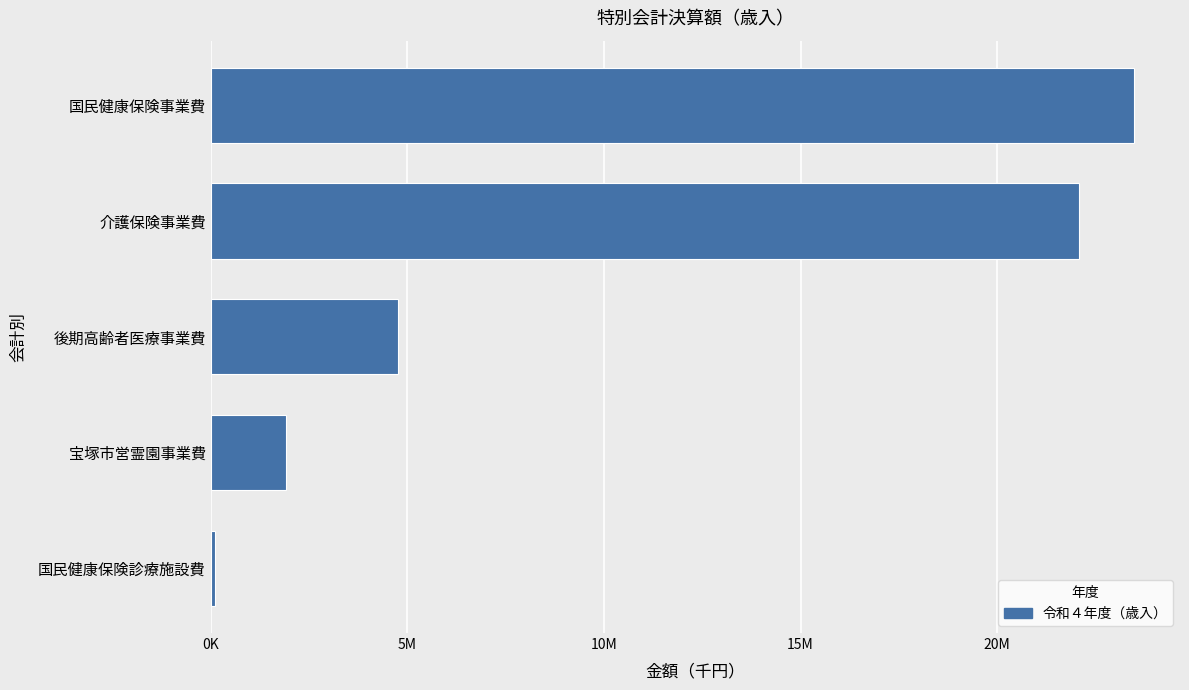

Are the bars horizontal?

Yes